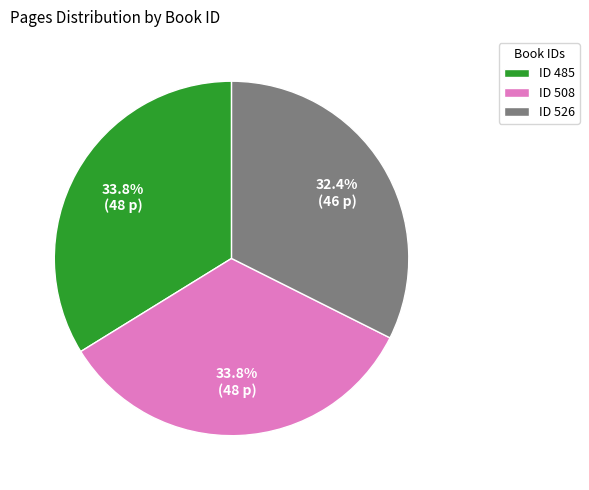

Combined, what portion of the pie is ID 485 and ID 508?

67.6%